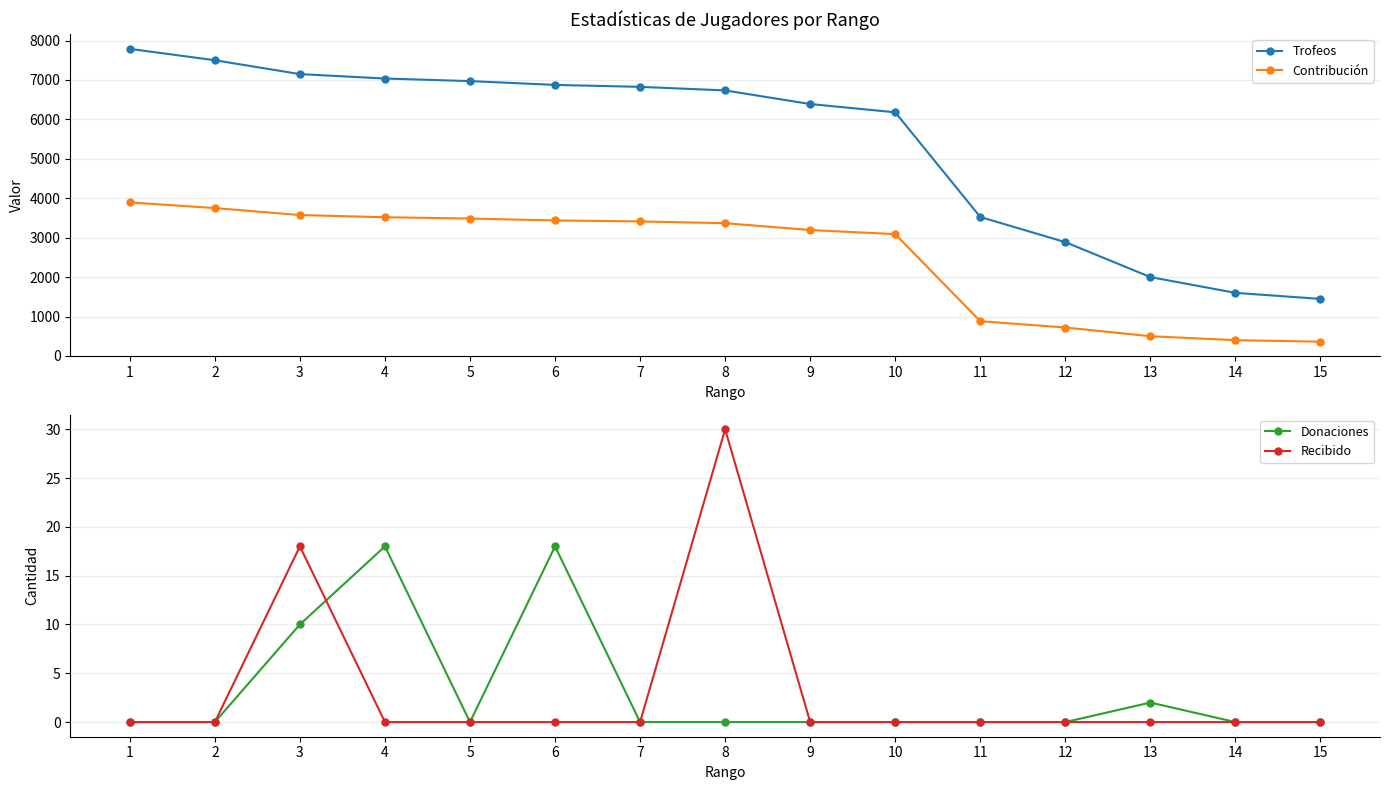

Between 7 and 10, which series saw the biggest shift?

Trofeos